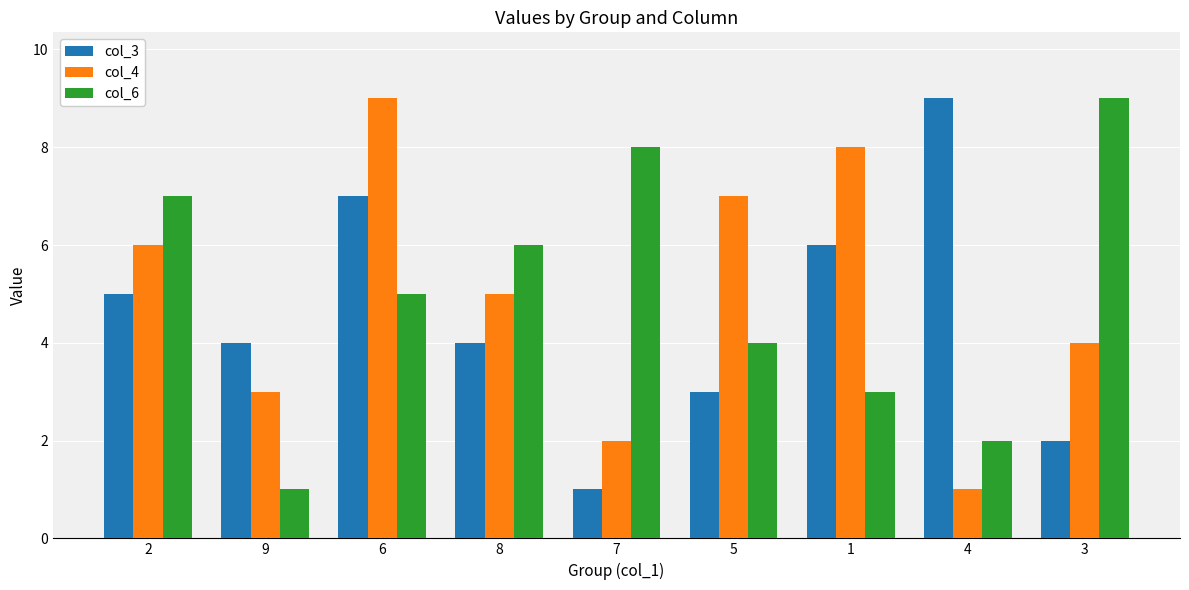

What is the total value across all series at 5?

14